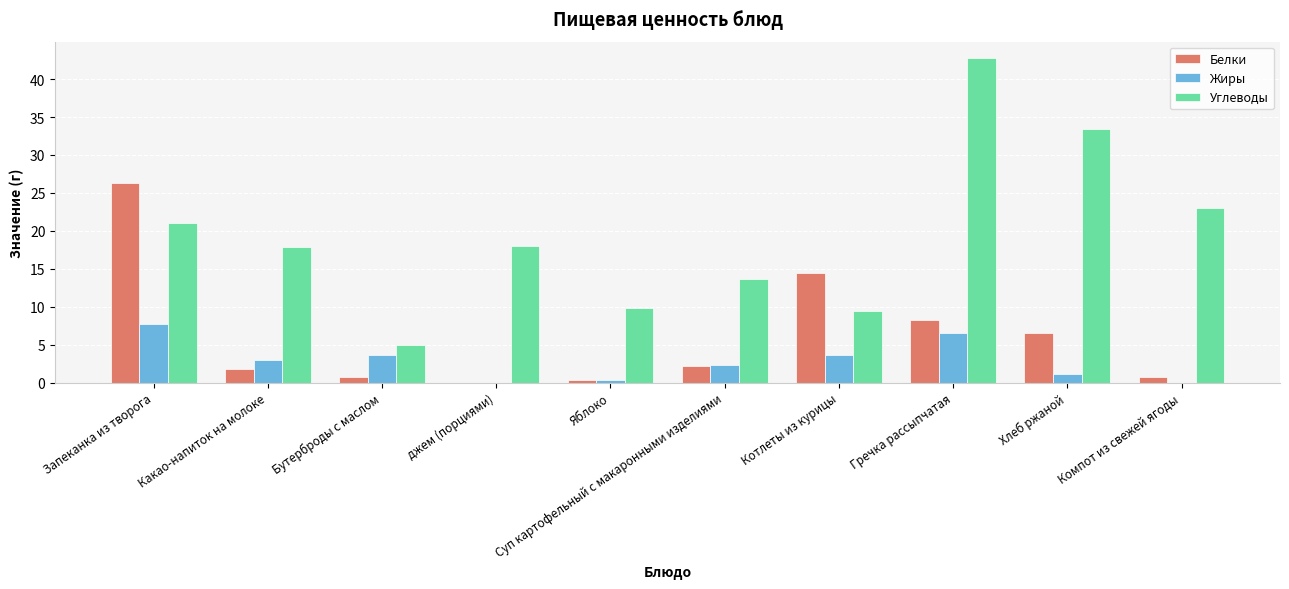

Which series has the largest total across all categories?

Углеводы